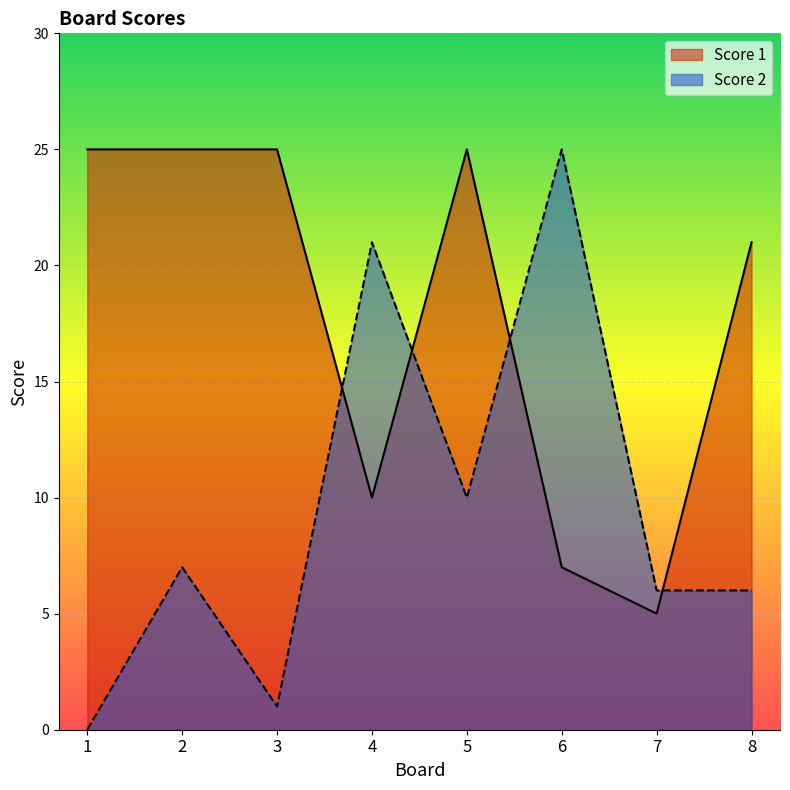

Rank the series by their maximum value, from lowest to highest.

Score 1, Score 2